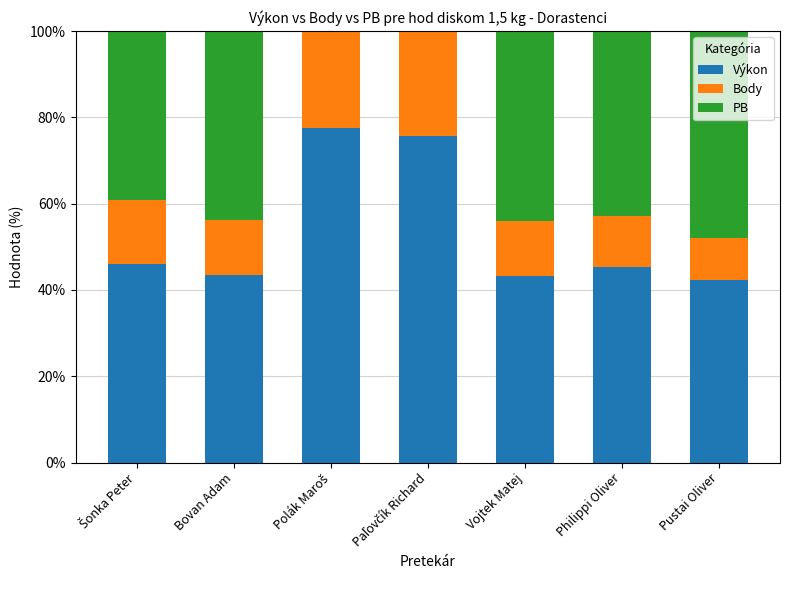

What is the sum of all Výkon values?

373.4